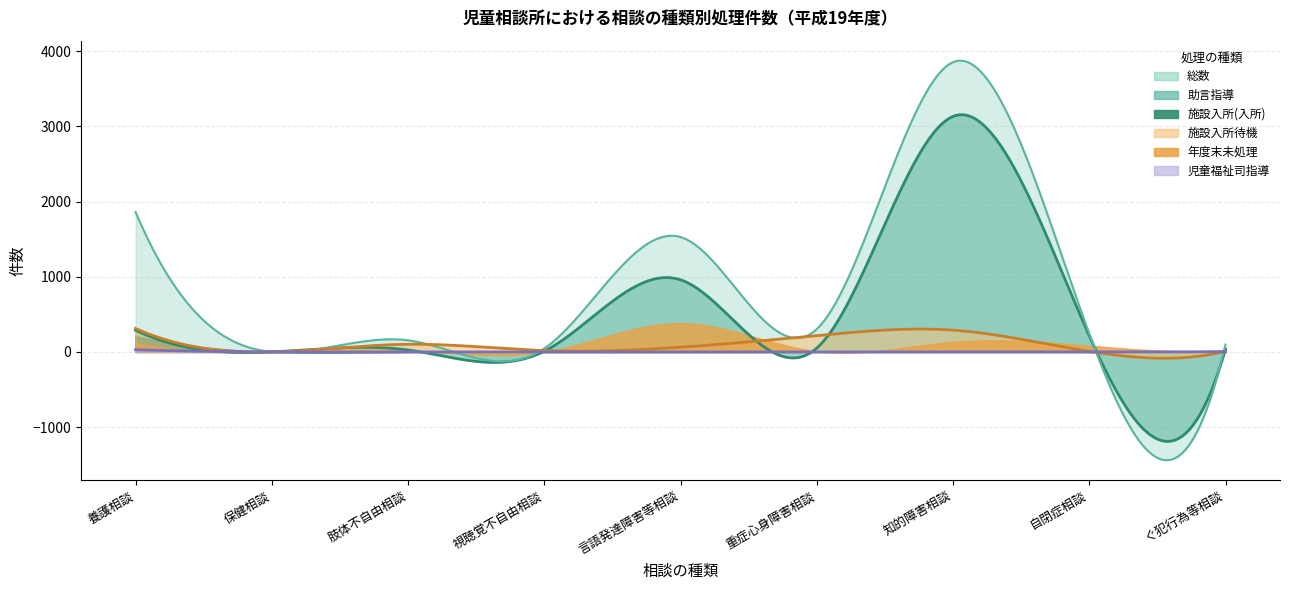

Where is the first local minimum for 年度末未処理?

保健相談